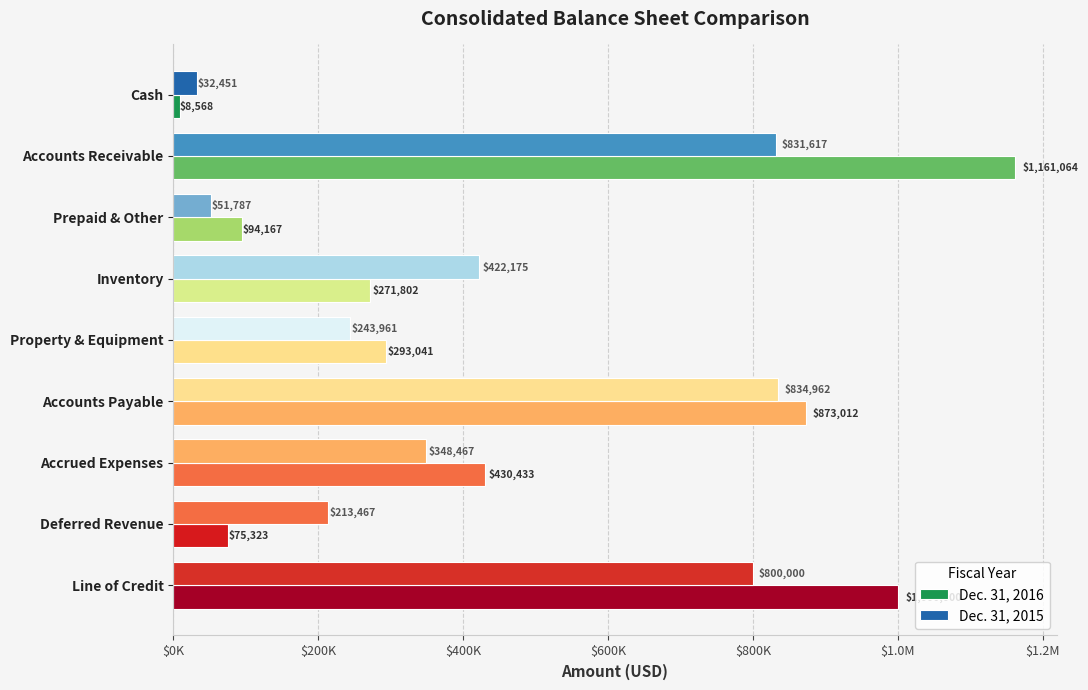

List the series in order of their overall mean, lowest first.

Dec. 31, 2015, Dec. 31, 2016